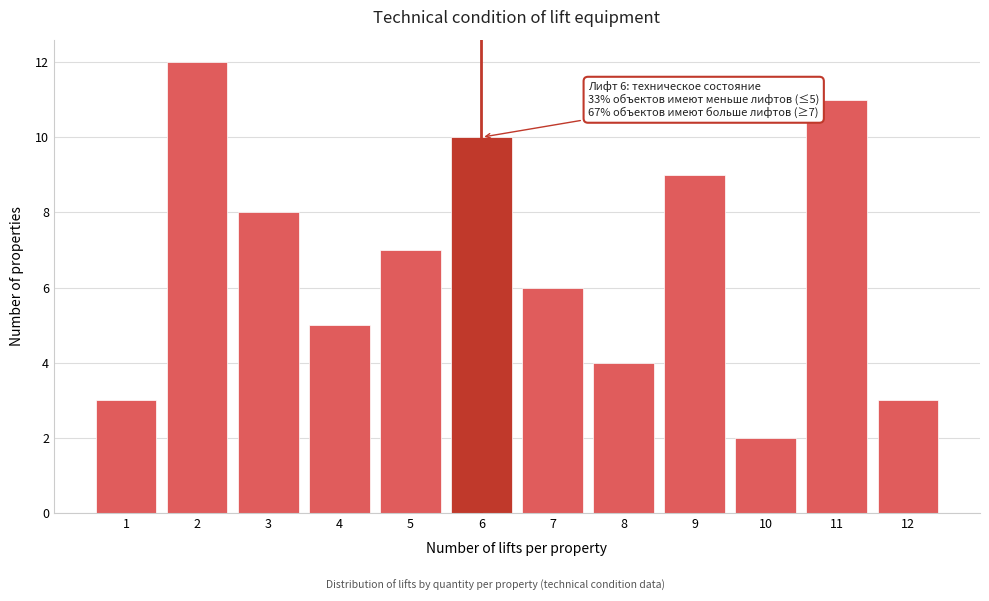

Reading left to right, list all the values displayed in this chart.

3	12	8	5	7	10	6	4	9	2	11	3